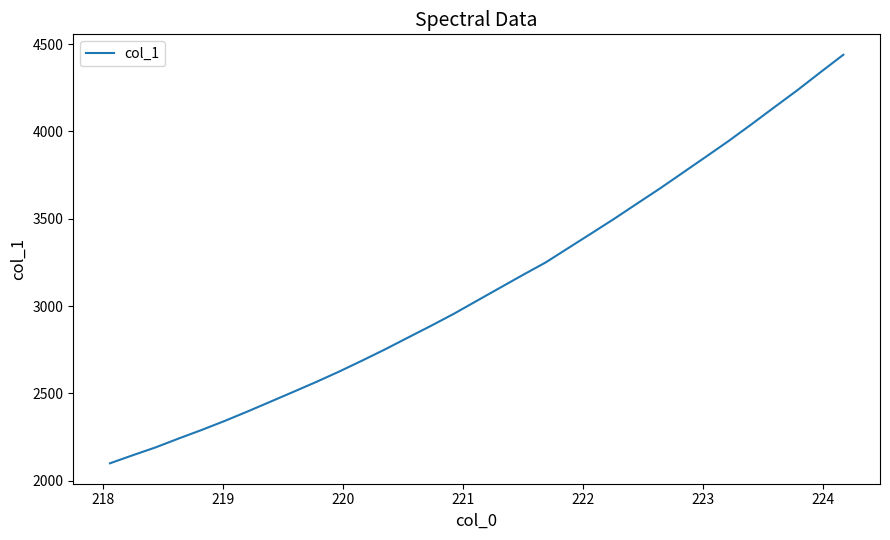

What is the minimum value shown in the chart?

2099.6